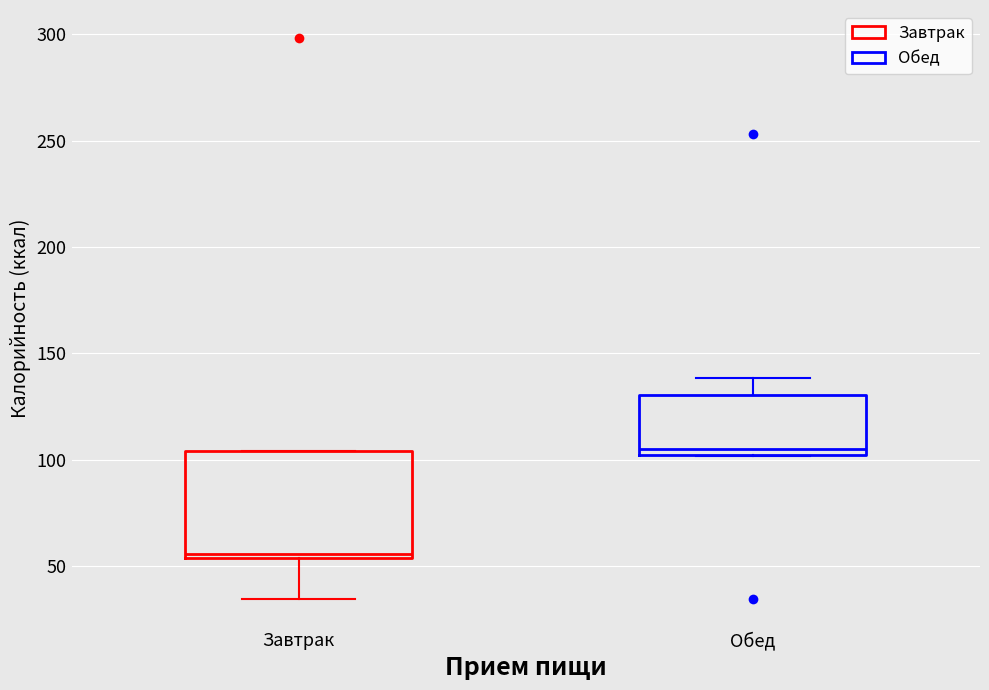

Which box is the tallest, from its lower edge to its upper edge?

Завтрак